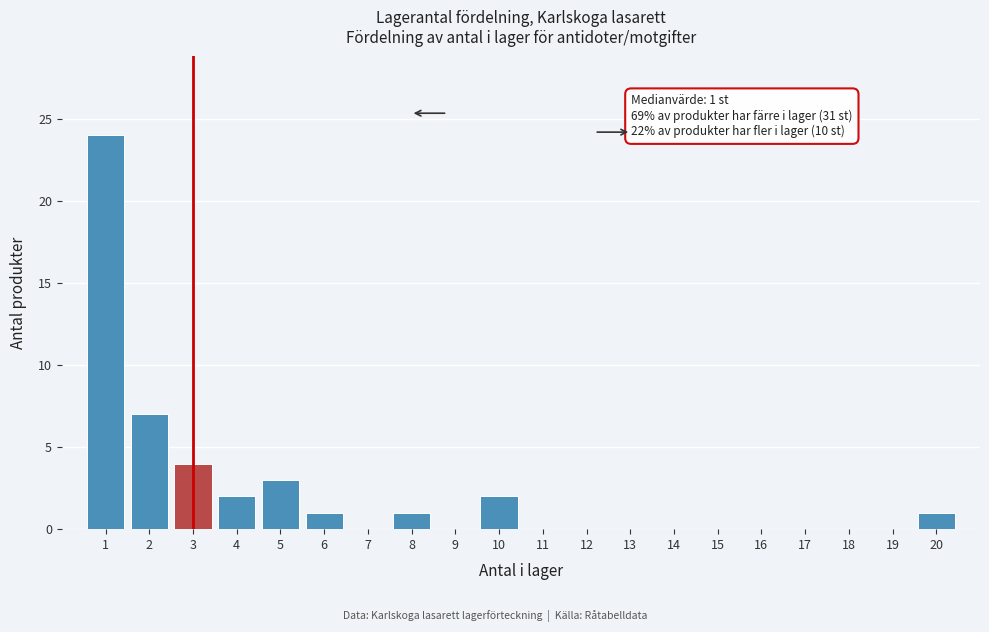

Over which range of the x-axis is the bar tallest?

0.5 to 1.5